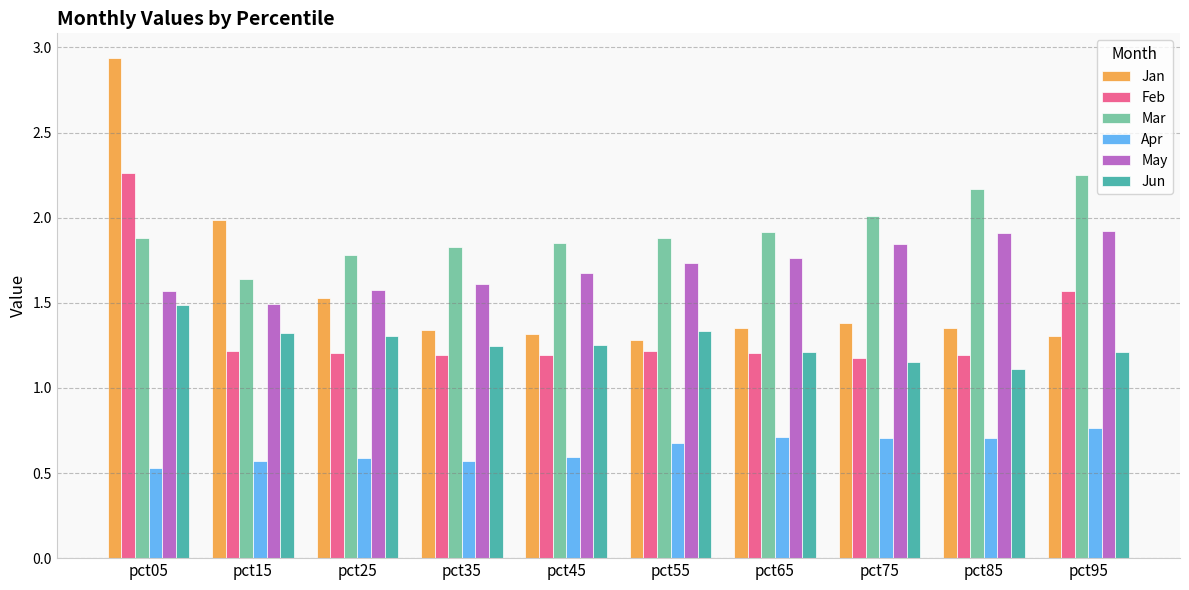

Does the chart contain any negative values?

No